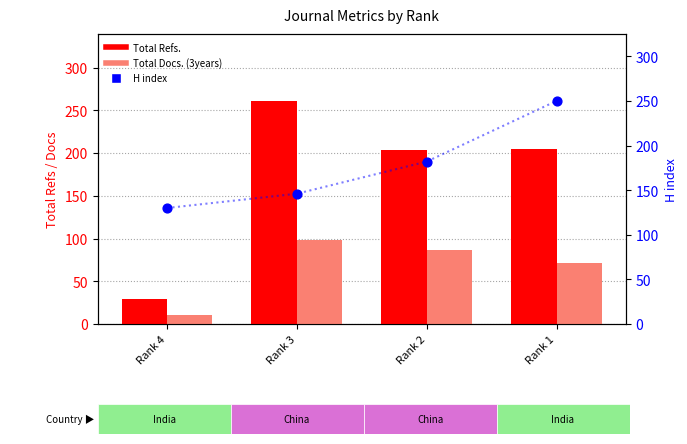

At which category is the sum across all series the highest?

Rank 1